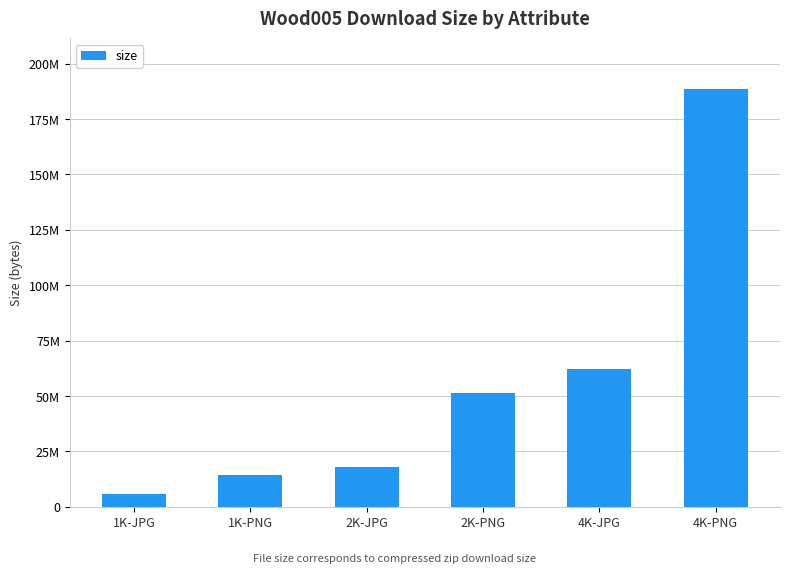

Rank the categories by value from lowest to highest.

1K-JPG, 1K-PNG, 2K-JPG, 2K-PNG, 4K-JPG, 4K-PNG